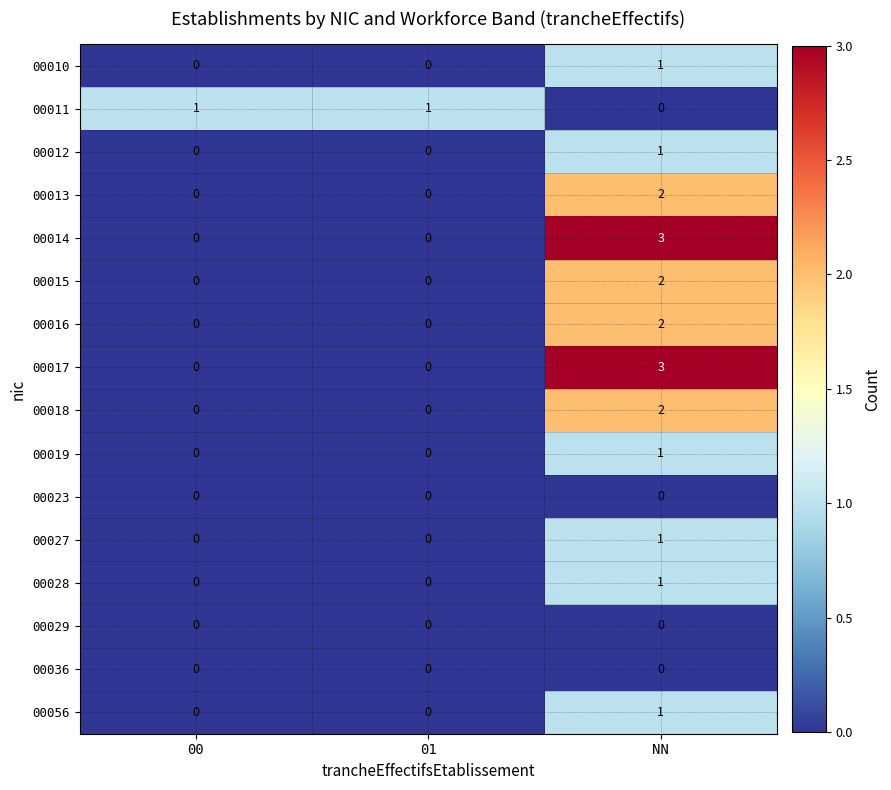

The 00013 series shows 1 at 00. True or false?

False